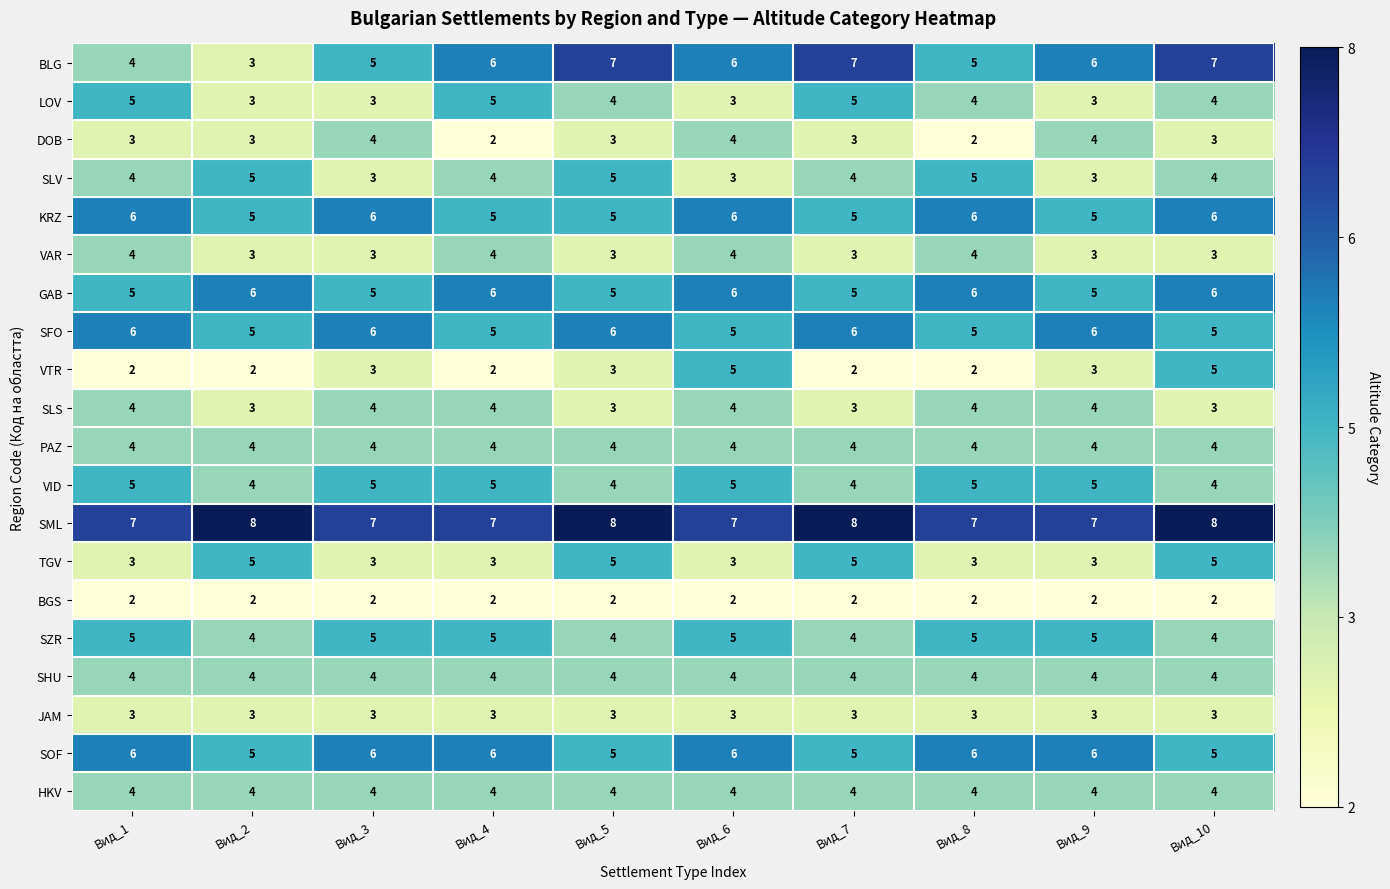

What is the total value across all series at Вид_10?

89